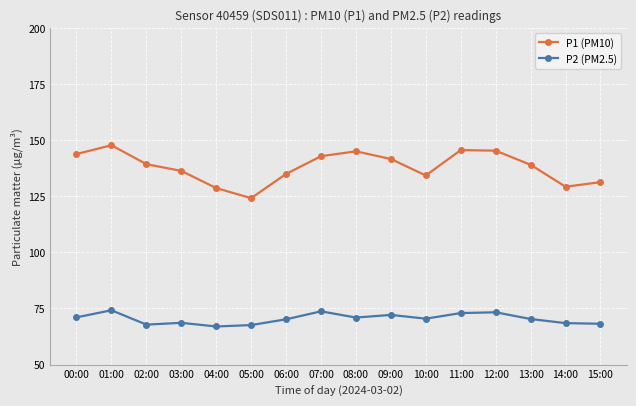

What is the spread (max minus min) of values at 02:00?

71.5